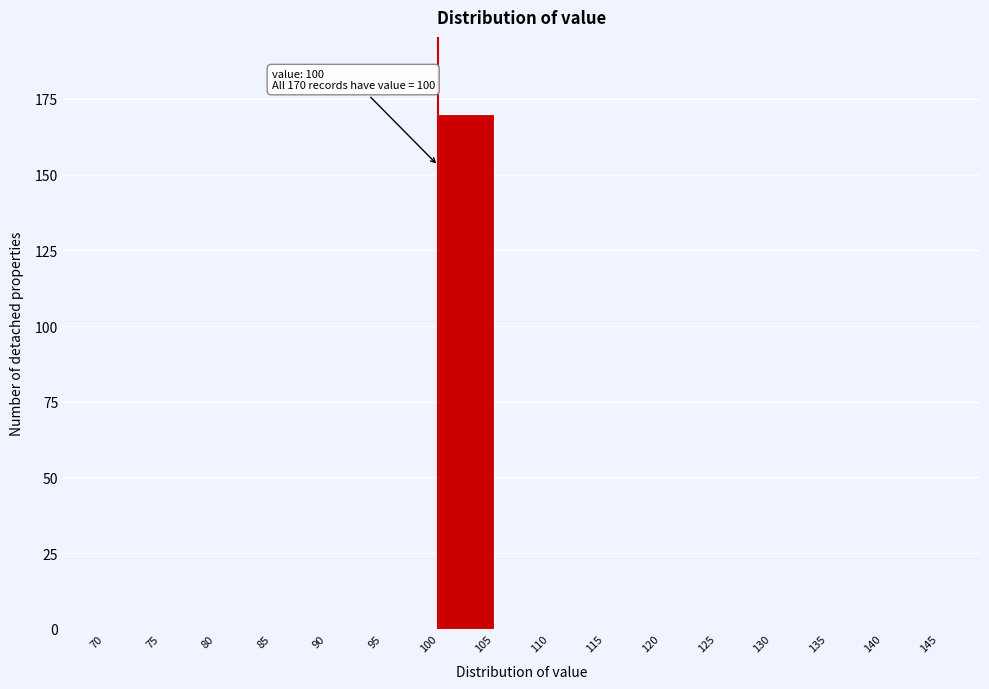

Over which range of the x-axis is the bar tallest?

100 to 105